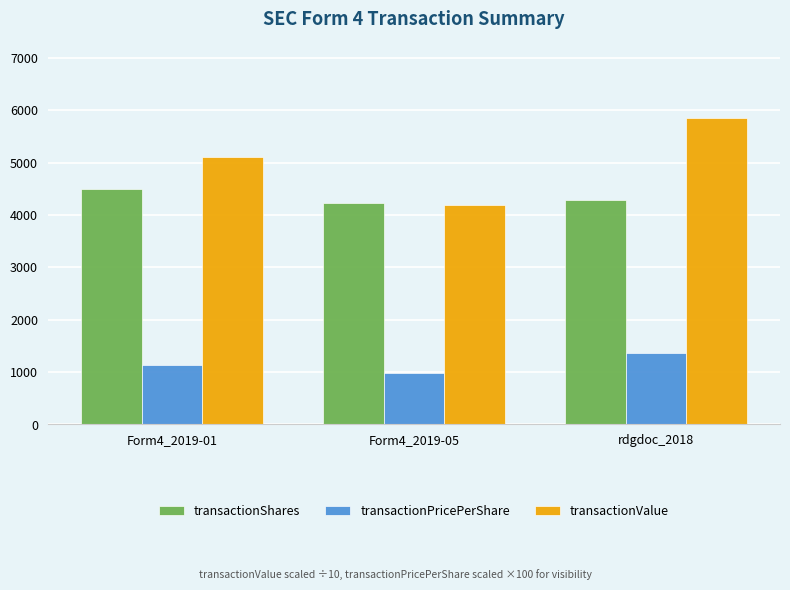

Reading right to left, transcribe all the data shown in this chart.

transactionShares: rdgdoc_2018=4286.0	Form4_2019-05=4240.0	Form4_2019-01=4500.0
transactionPricePerShare: rdgdoc_2018=1365.0	Form4_2019-05=991.0	Form4_2019-01=1134.0
transactionValue: rdgdoc_2018=5850.4	Form4_2019-05=4201.8	Form4_2019-01=5103.0